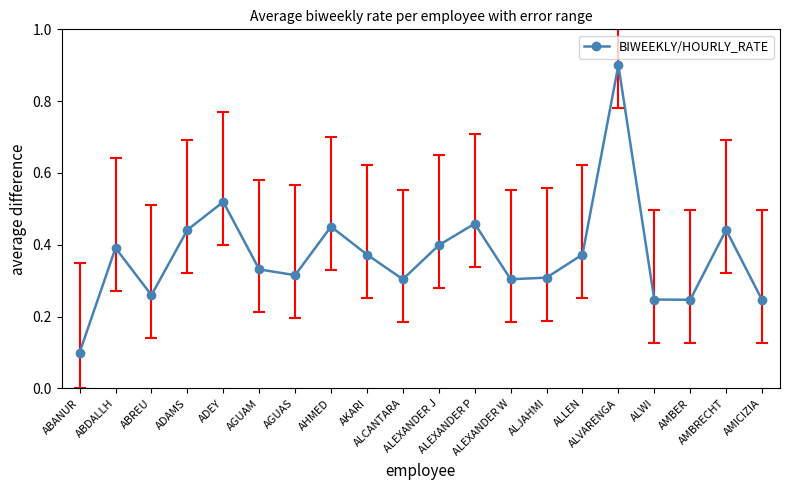

What is the smallest value displayed?

0.1